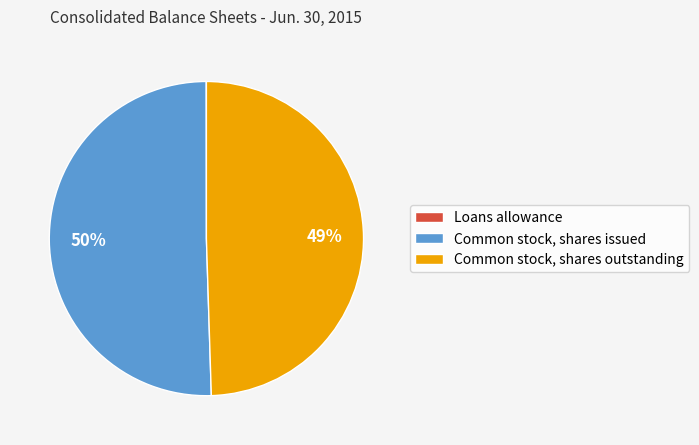

Between Common stock, shares issued and Common stock, shares outstanding, which is larger?

Common stock, shares issued